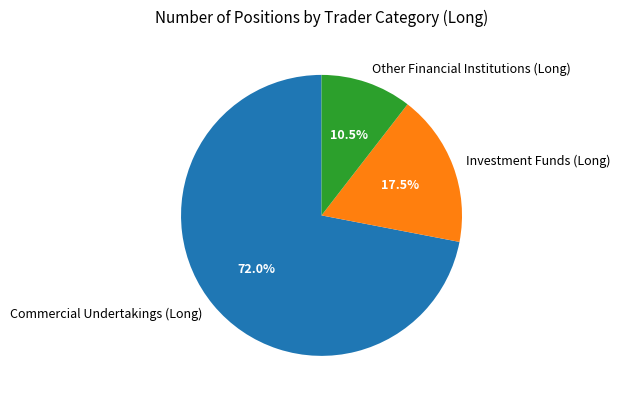

How many slices are in this pie chart?

3